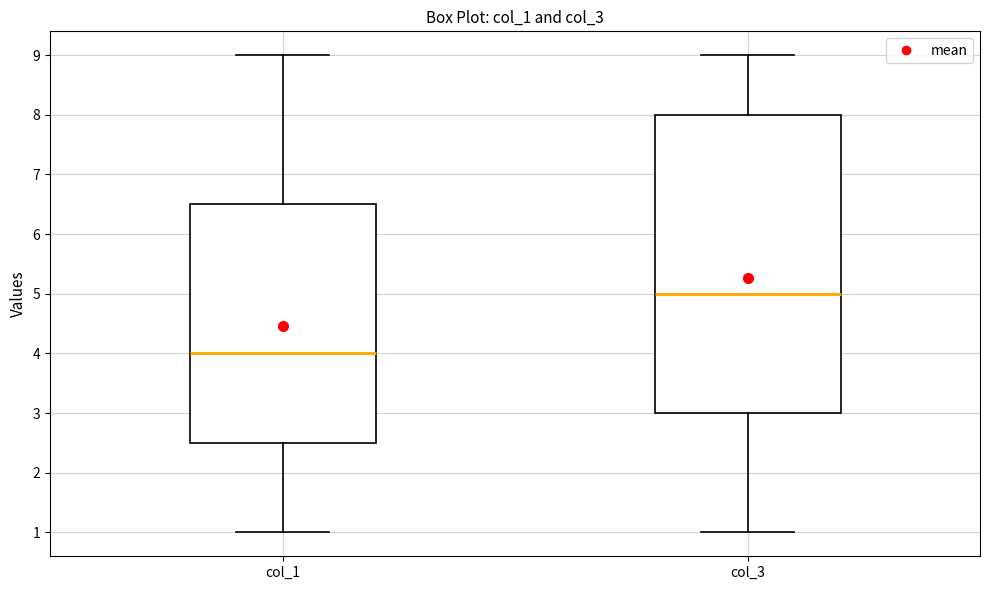

Where does the median line of the box for col_1 sit on the y-axis? The values are not printed on the chart, so give them approximately, as read against the axis.

4.0